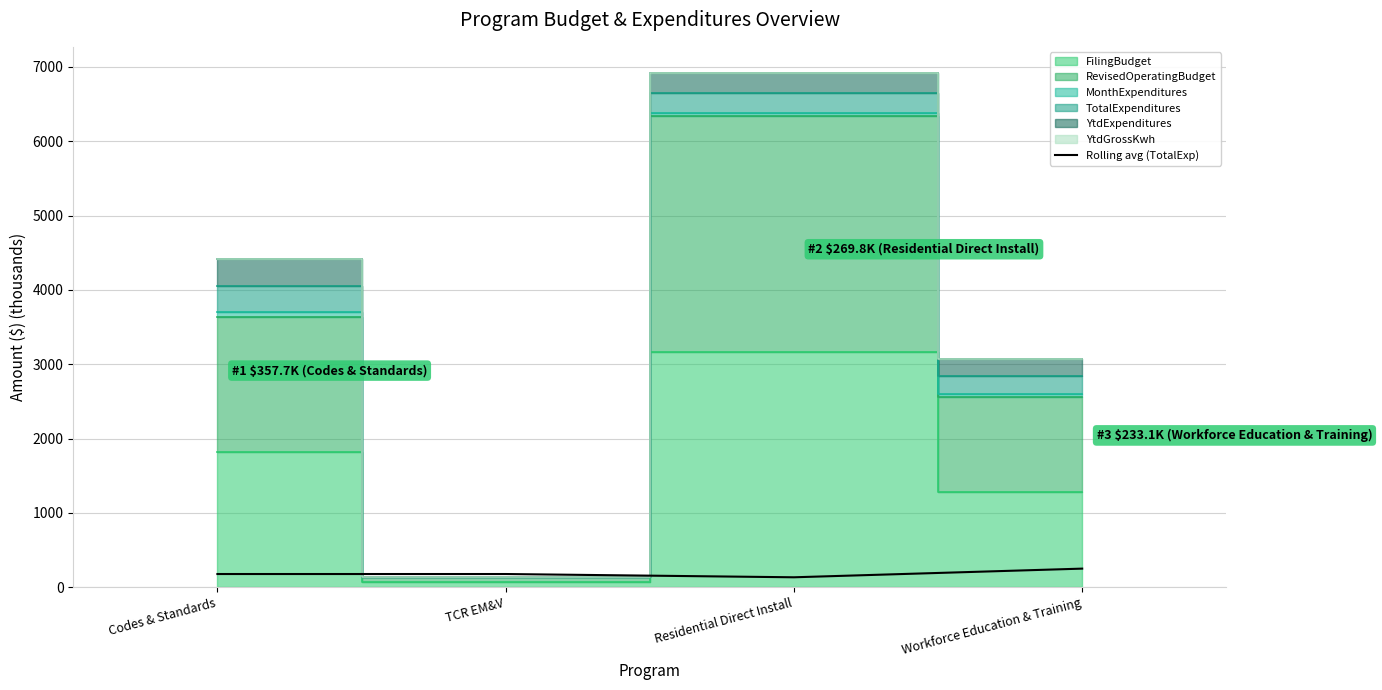

The Rolling avg (TotalExp) series shows 251.4 at Workforce Education & Training. True or false?

True